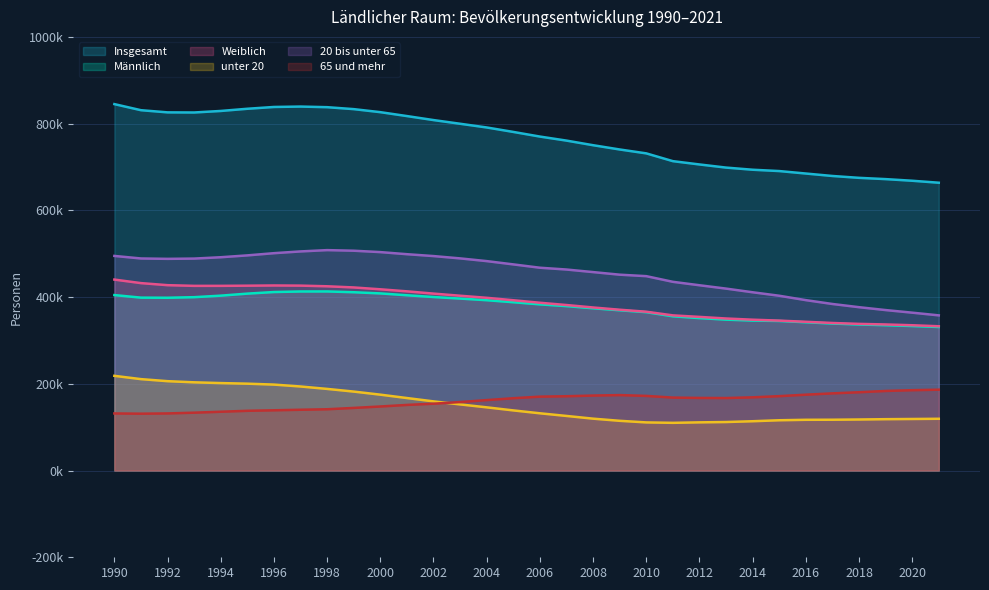

The Weiblich series shows 581814 at 2012. True or false?

False